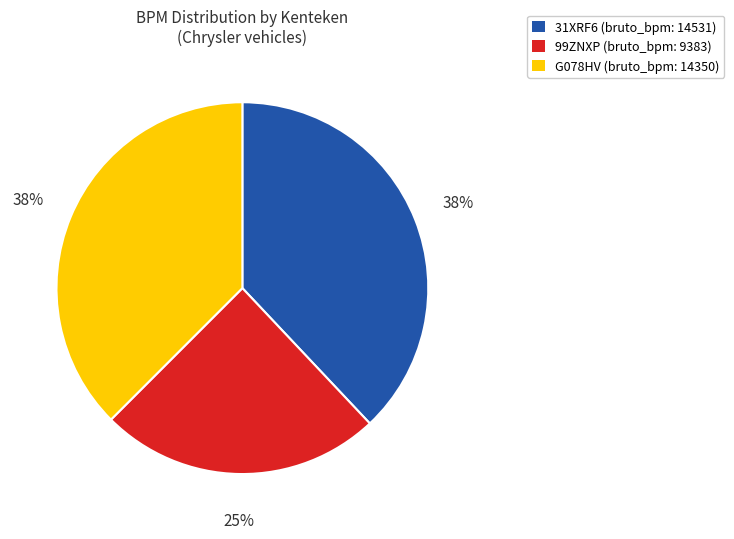

To the nearest percent, what is the average slice percentage?

33%